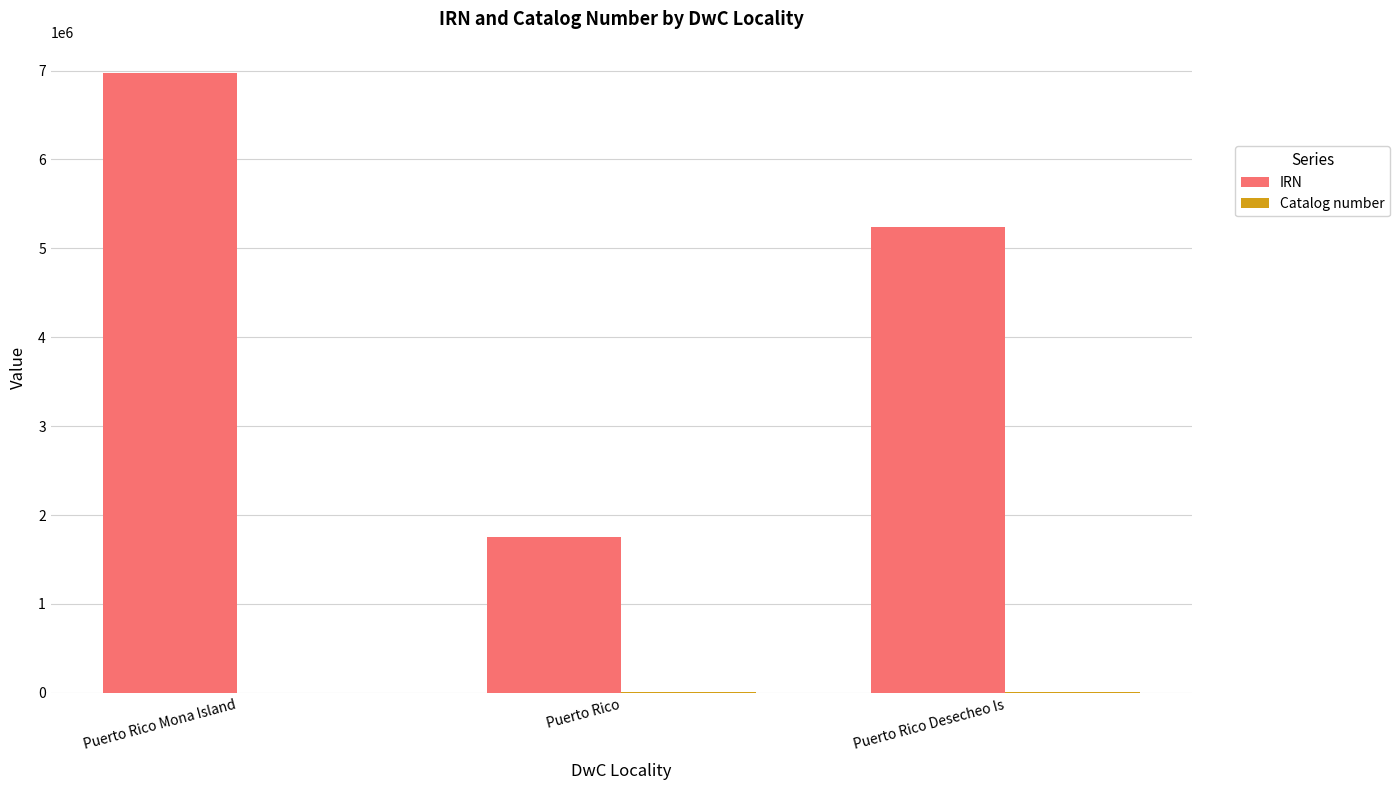

Where is IRN nearest to the value 4366492?

Puerto Rico Desecheo Is